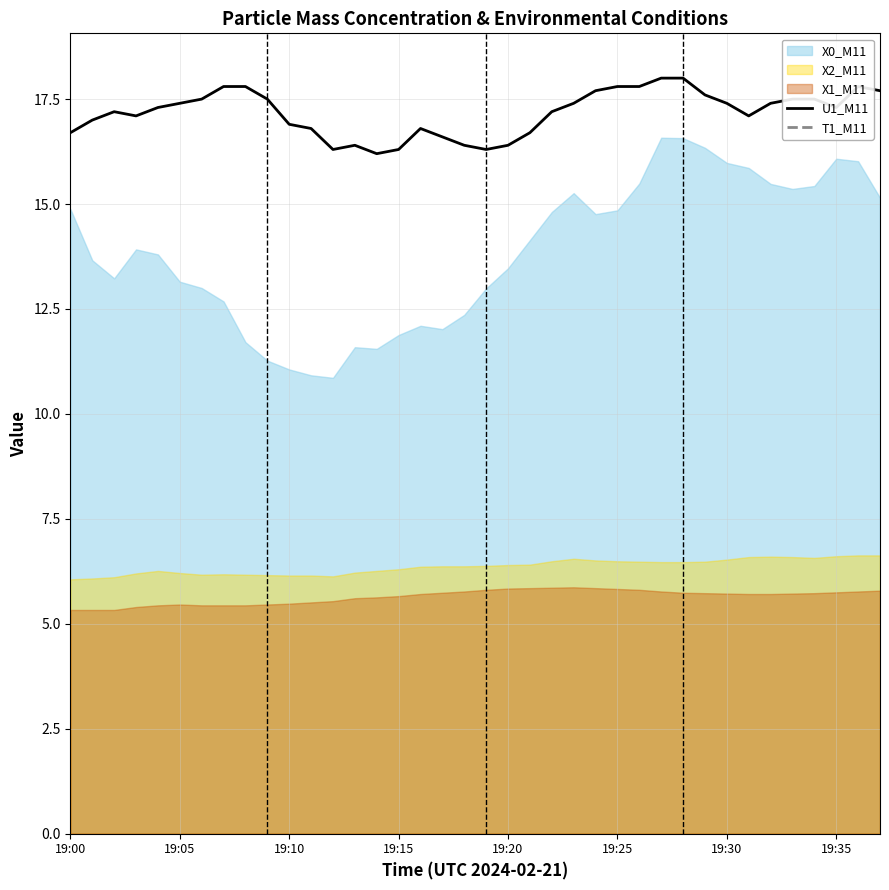

What is the highest value of the U1_M11 series?

18.0